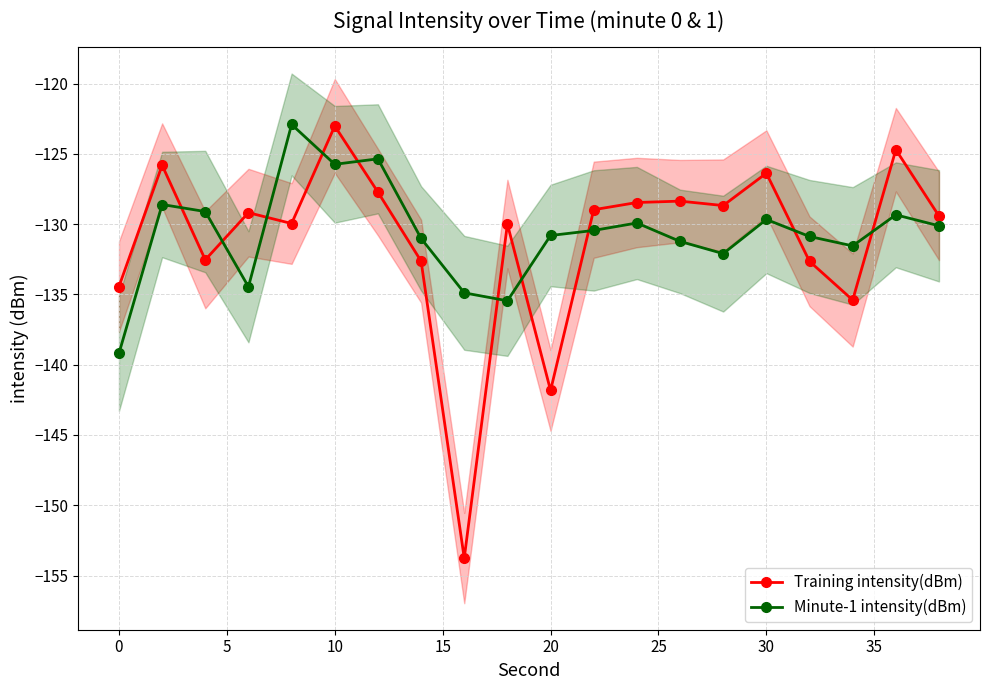

True or false: Minute-1 intensity(dBm) has more than 1 points higher than both neighbors.

True